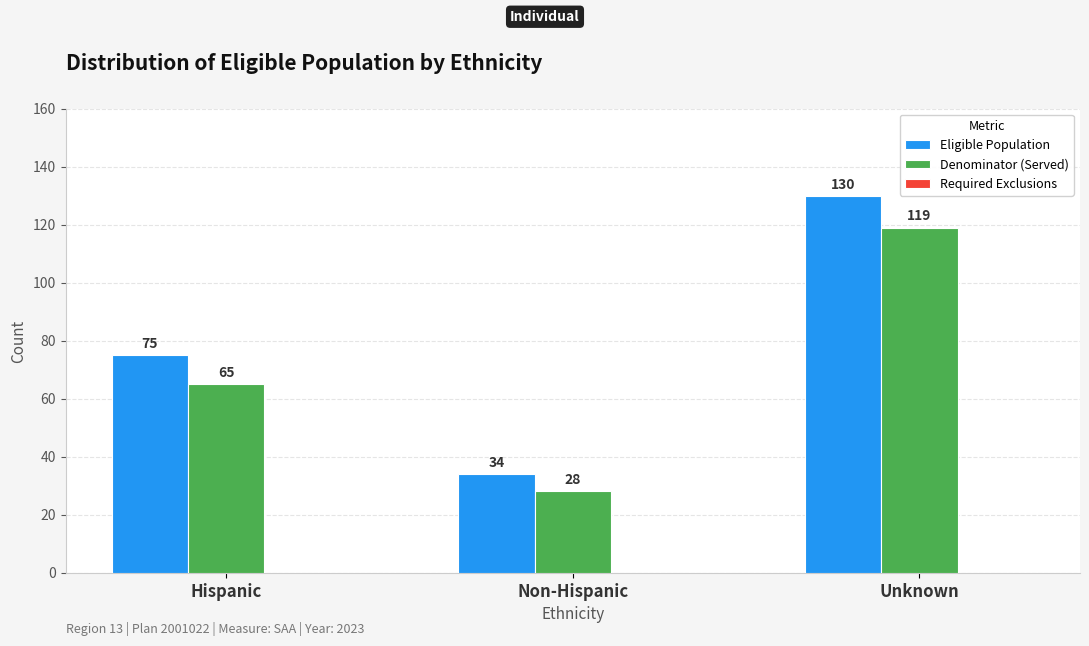

Which category has the lowest value in the Denominator (Served) series?

Non-Hispanic